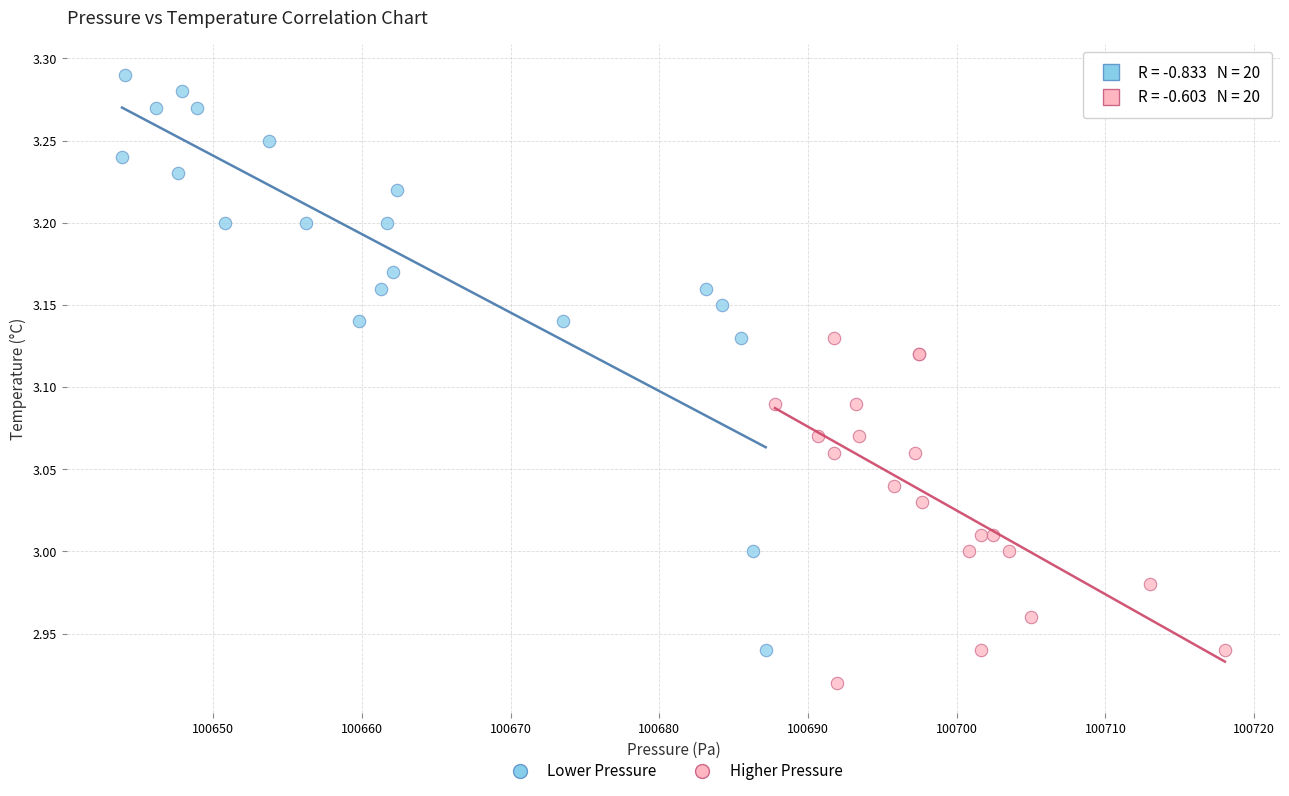

Which series has the widest spread of Y values?

Lower Pressure